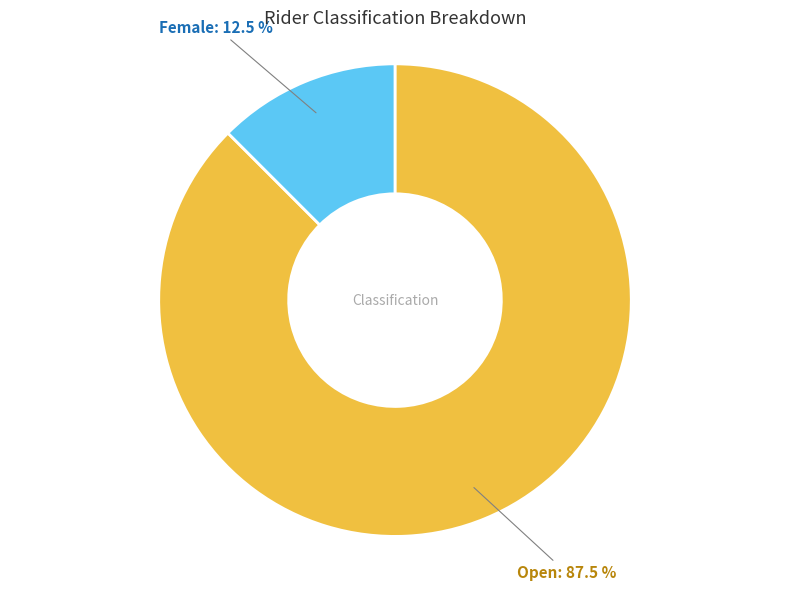

Is there a majority slice in this chart?

Yes